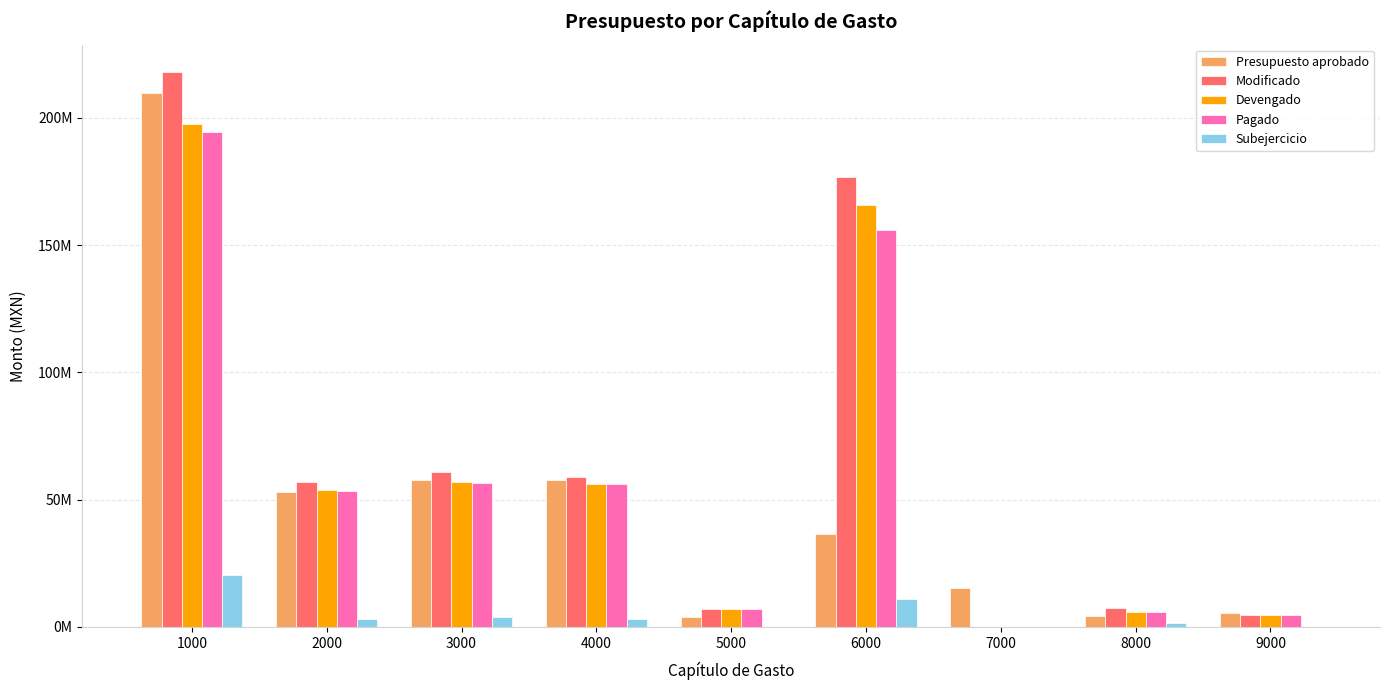

What are all the series names shown in the legend?

Presupuesto aprobado, Modificado, Devengado, Pagado, Subejercicio